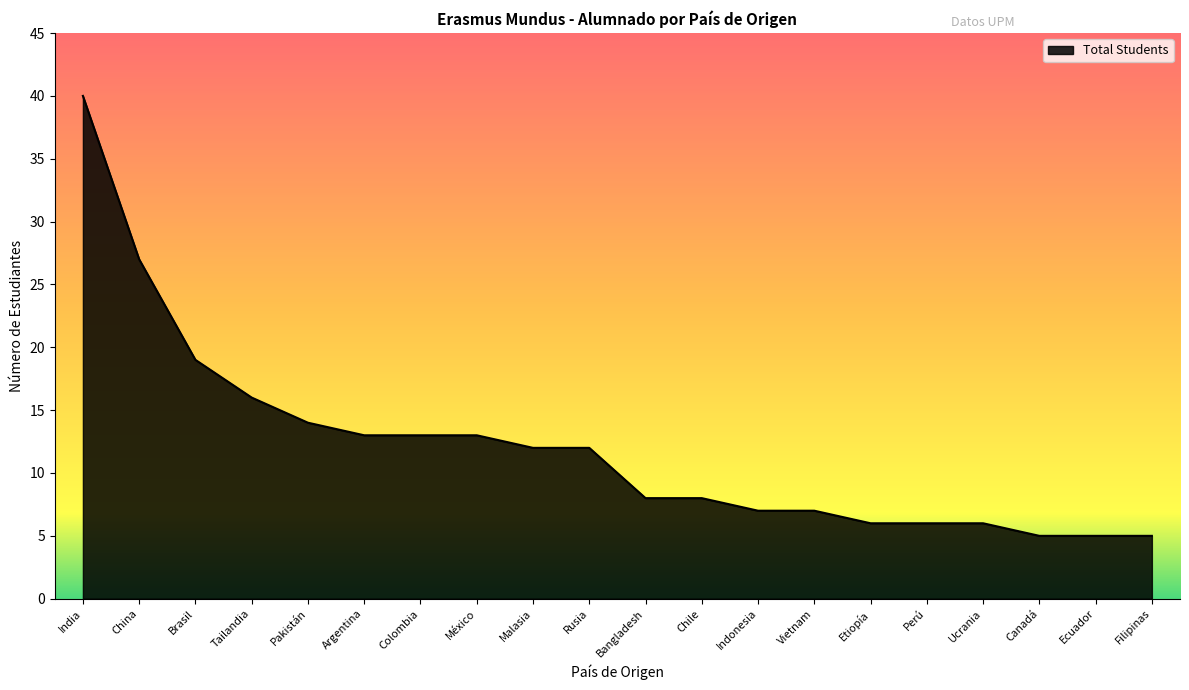

What position from the right is Filipinas?

1